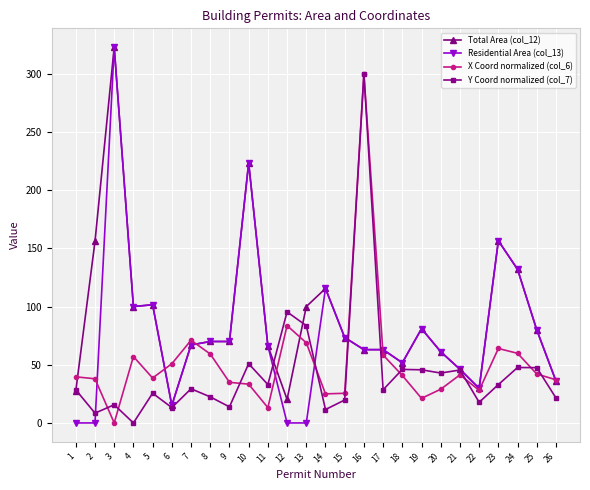

At which category is the sum across all series the highest?

16